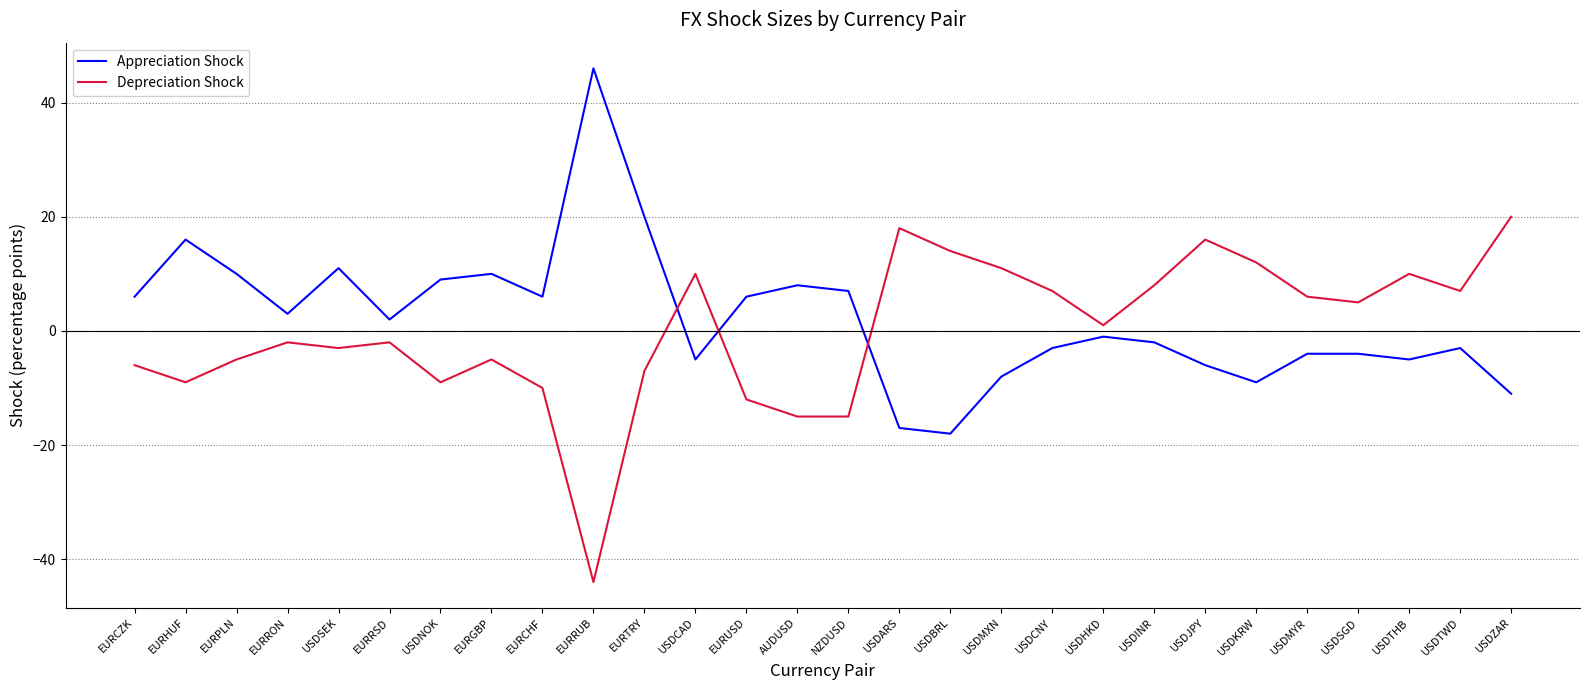

How many interior local peaks does the Depreciation Shock series have?

7